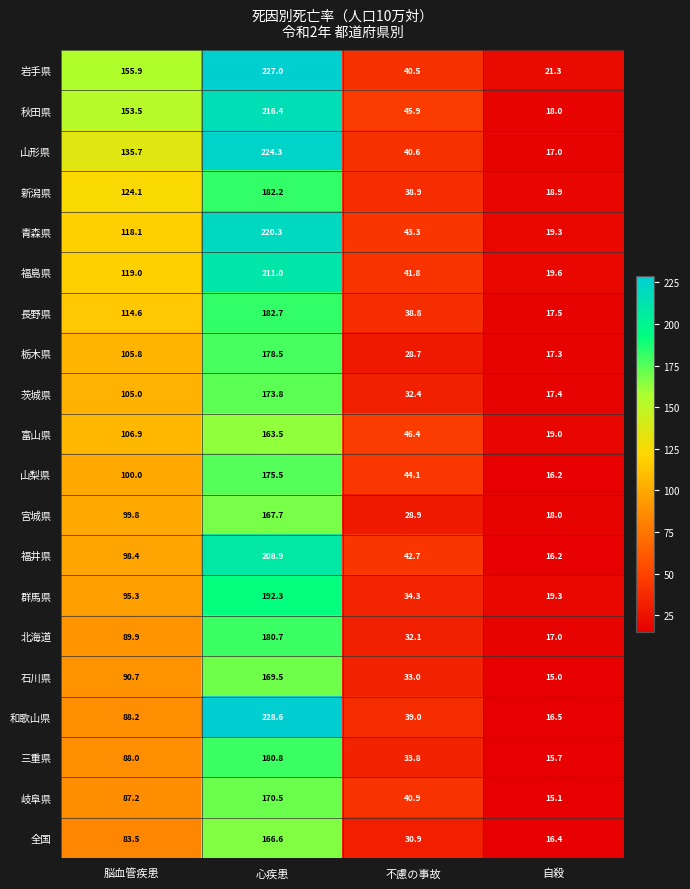

At which label does 新潟県 first exceed 124?

脳血管疾患